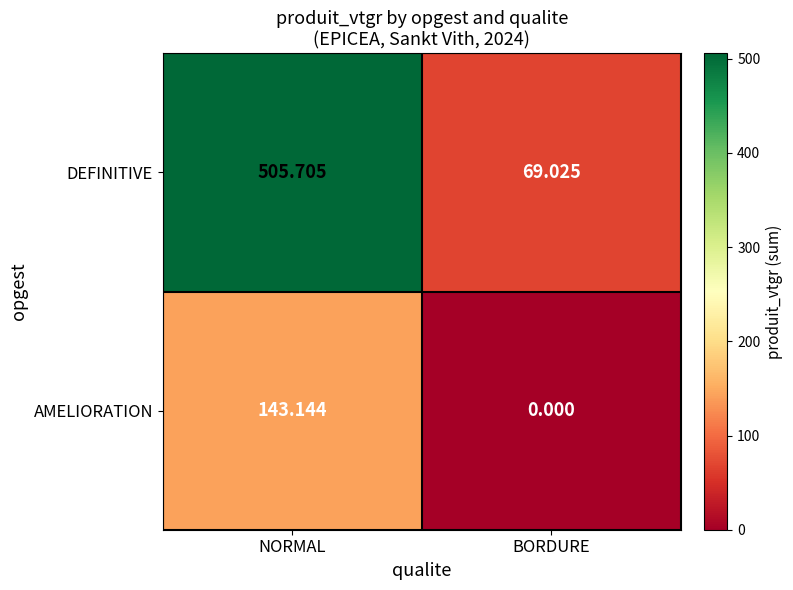

How many categories are shown in the chart?

2